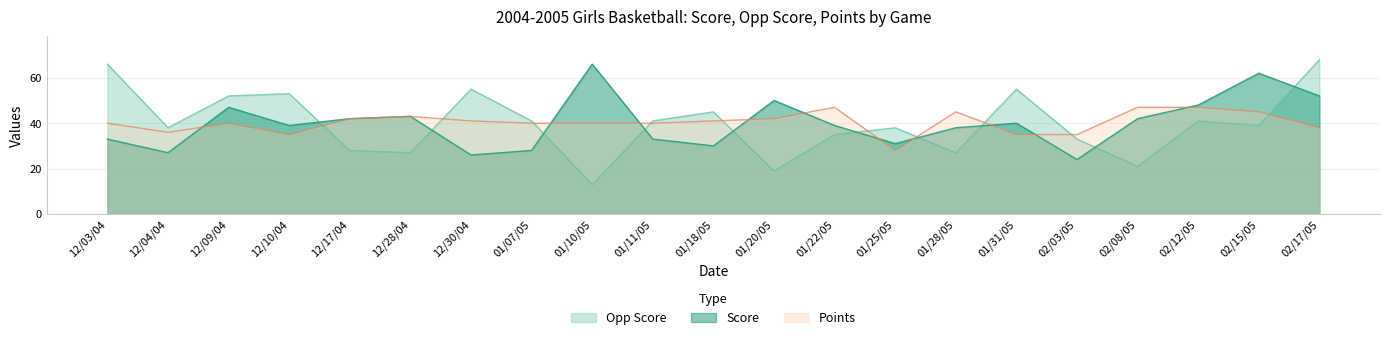

Between which two adjacent categories do Points and Score first intersect?

12/04/04 and 12/09/04